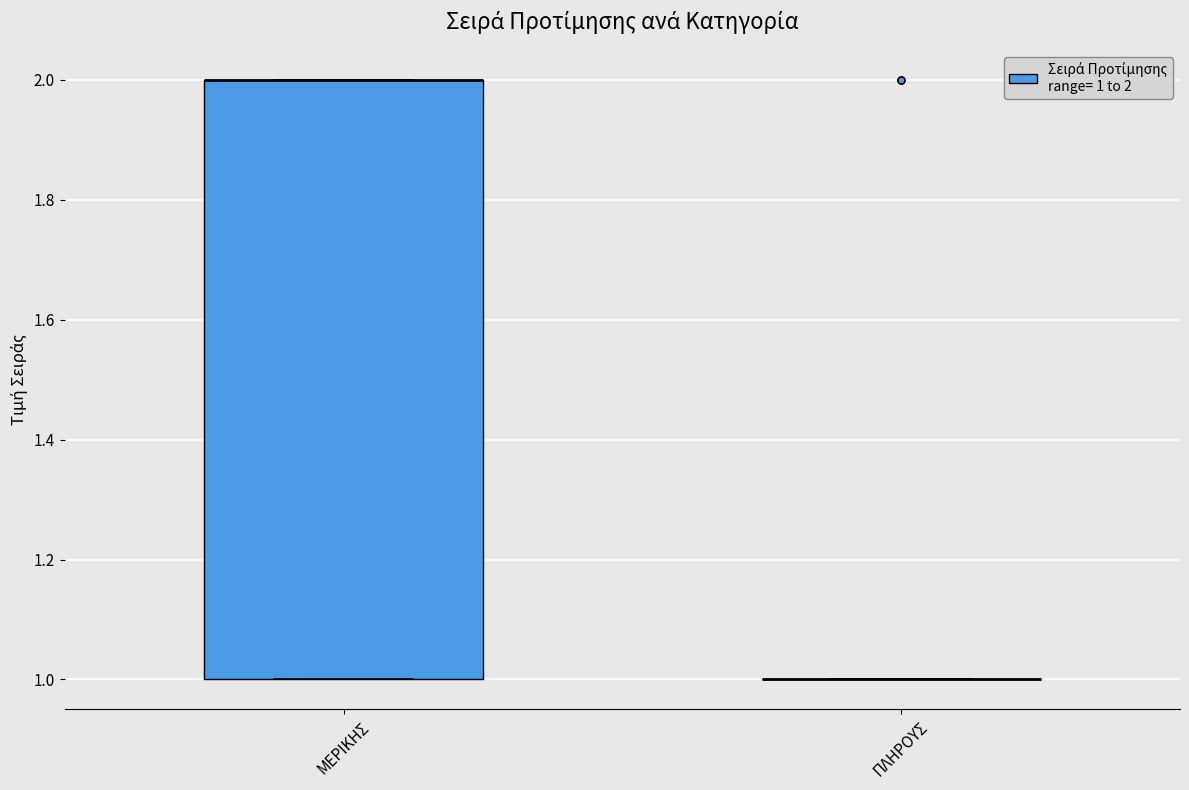

Reading left to right, transcribe this box plot: for each box, give where its median line is, the range the box spans, and where its two whiskers end, as read against the y-axis. The values are not printed on the chart, so give them approximately, as read against the axis.

ΜΕΡΙΚΗΣ: median 2 (drawn on the box's upper edge), box 1 to 2, whiskers 1 to 2
ΠΛΗΡΟΥΣ: box collapsed to a line at 1, whiskers 1 to 1